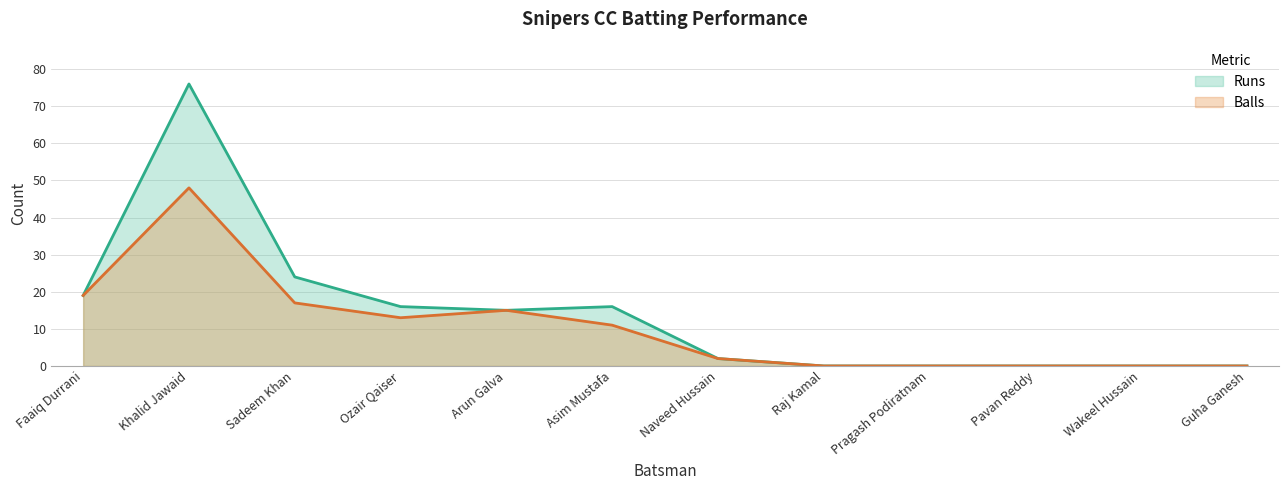

How many lines are shown in the chart?

2